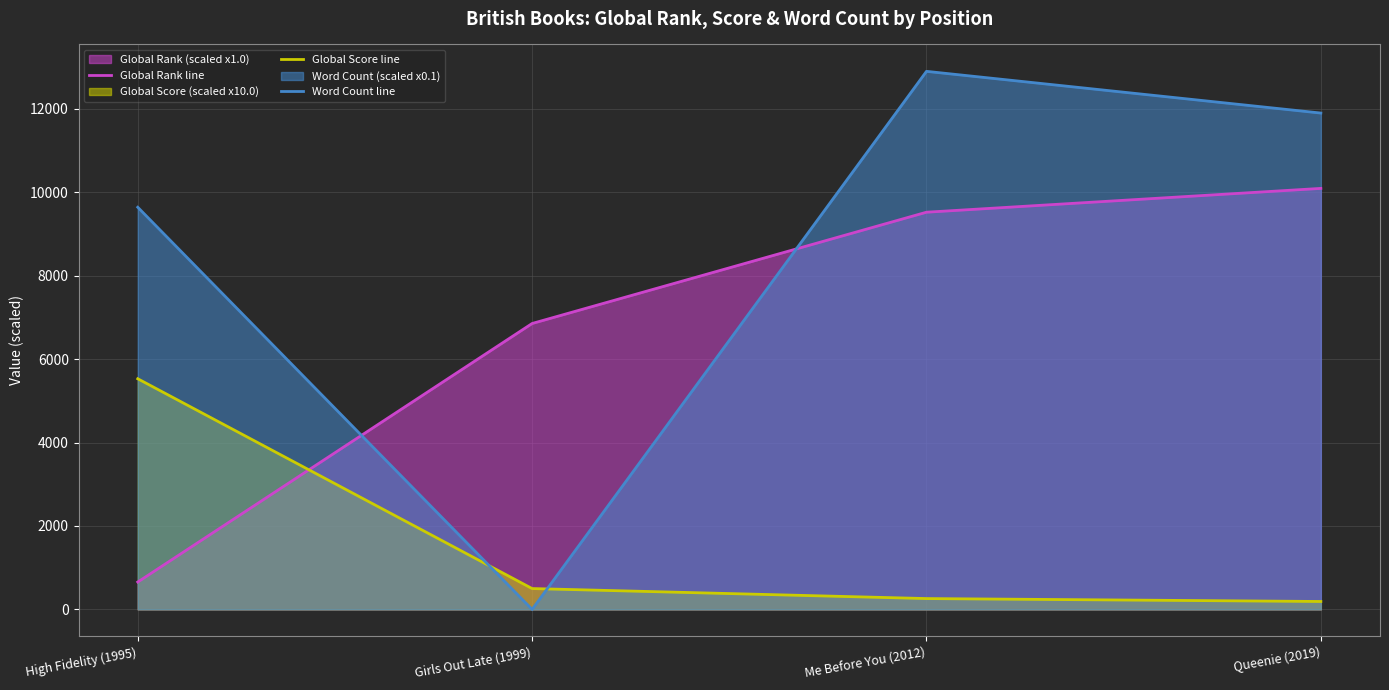

Which series changed the most between High Fidelity (1995) and Queenie (2019)?

Global Rank line